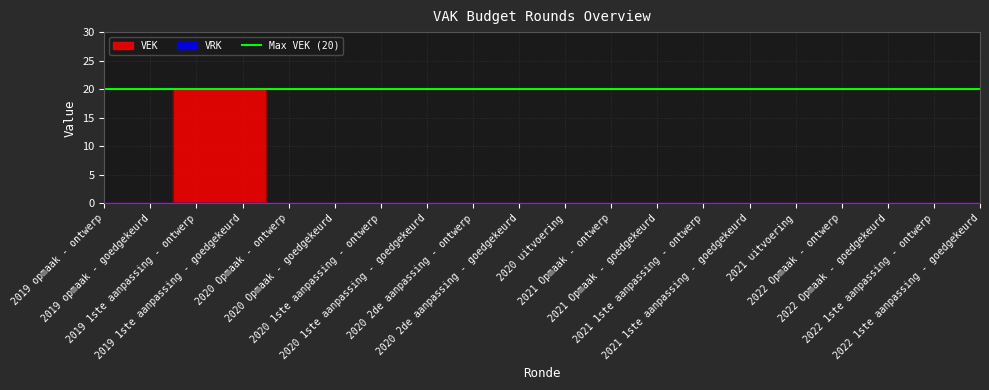

List the labels in order of value, largest first.

2019 1ste aanpassing - ontwerp, 2019 1ste aanpassing - goedgekeurd, 2019 opmaak - ontwerp, 2019 opmaak - goedgekeurd, 2020 Opmaak - ontwerp, 2020 Opmaak - goedgekeurd, 2020 1ste aanpassing - ontwerp, 2020 1ste aanpassing - goedgekeurd, 2020 2de aanpassing - ontwerp, 2020 2de aanpassing - goedgekeurd, 2020 uitvoering, 2021 Opmaak - ontwerp, 2021 Opmaak - goedgekeurd, 2021 1ste aanpassing - ontwerp, 2021 1ste aanpassing - goedgekeurd, 2021 uitvoering, 2022 Opmaak - ontwerp, 2022 Opmaak - goedgekeurd, 2022 1ste aanpassing - ontwerp, 2022 1ste aanpassing - goedgekeurd